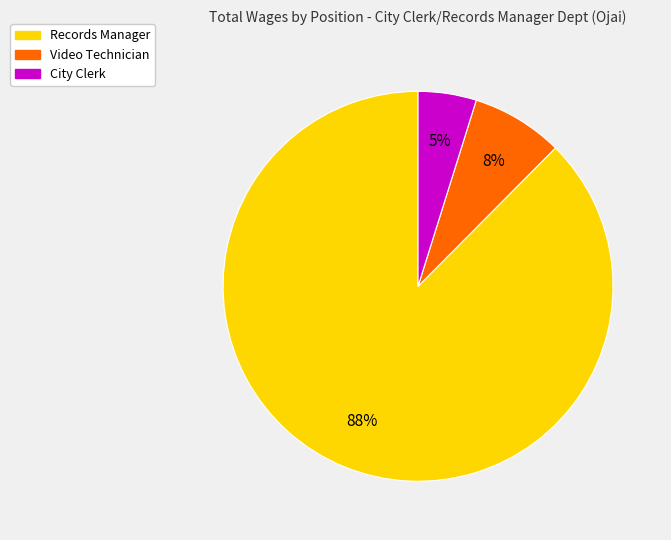

To the nearest percent, what is the average slice percentage?

33%